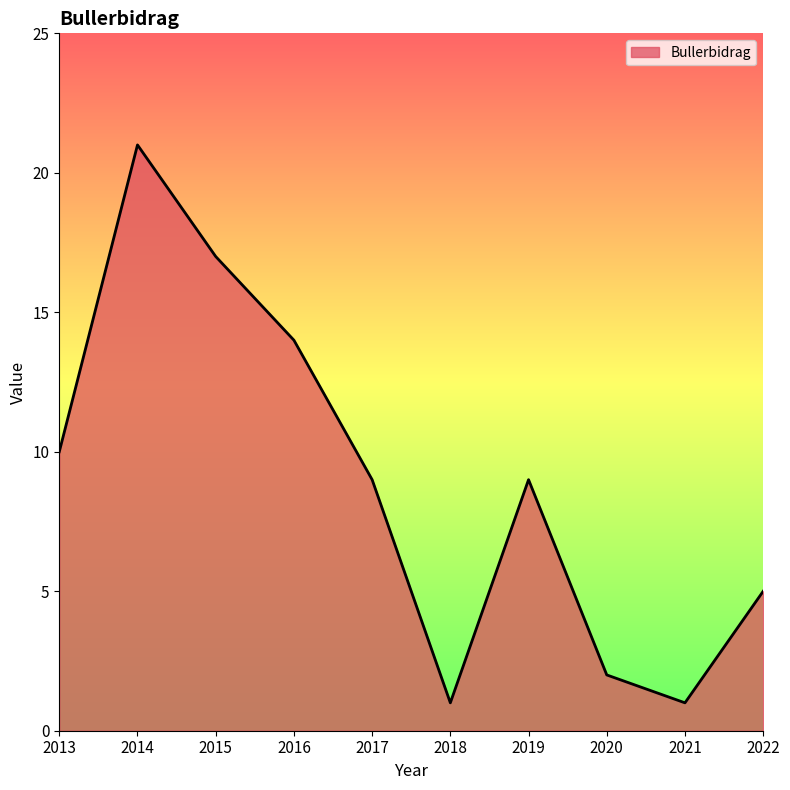

What is the average value?

9